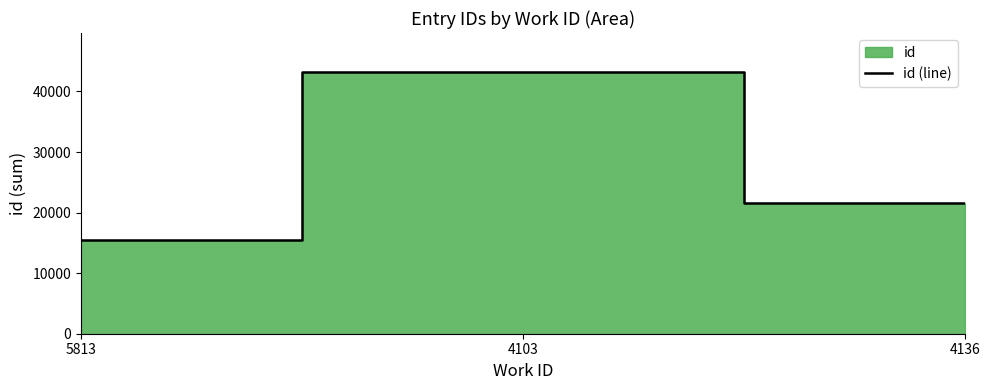

At which label does the data first exceed 21604?

4103